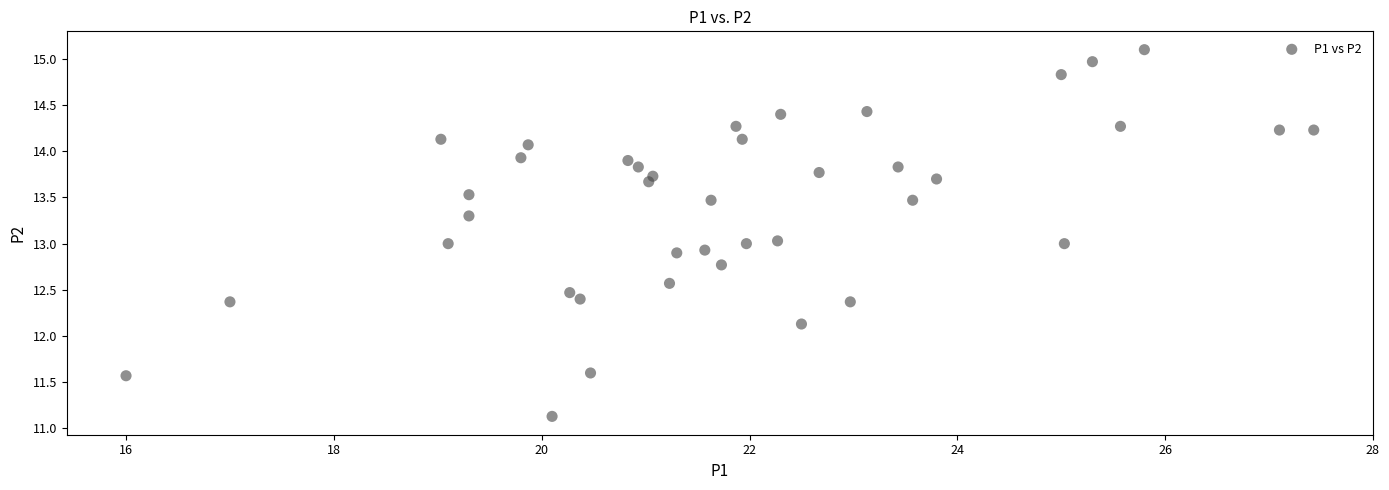

What is the range of Y values (max minus min)?

4.0